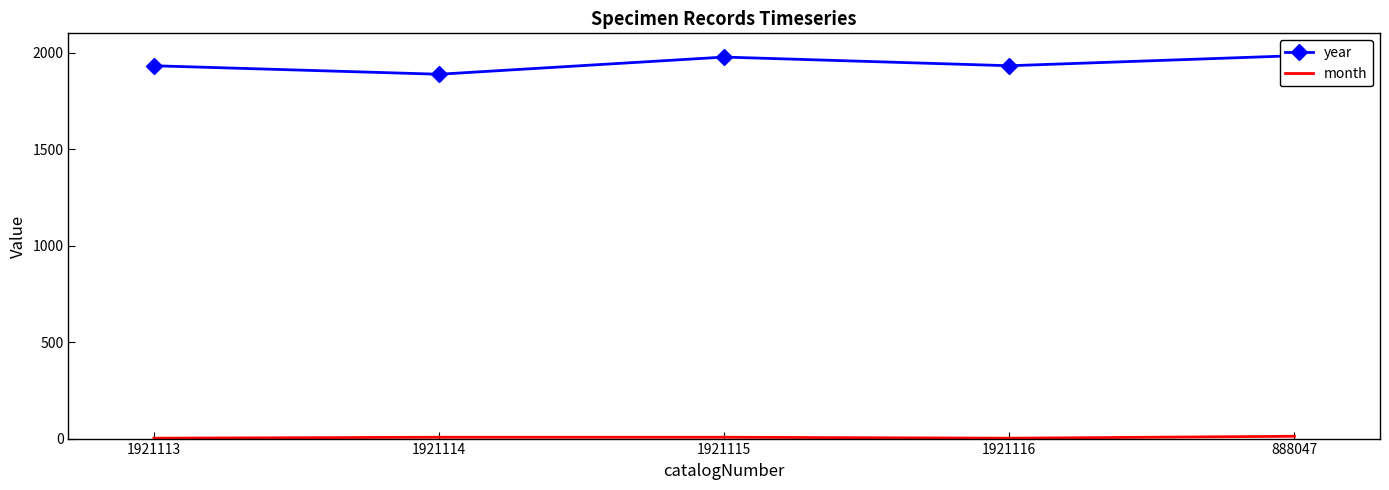

Where does the month series first go above 7?

888047